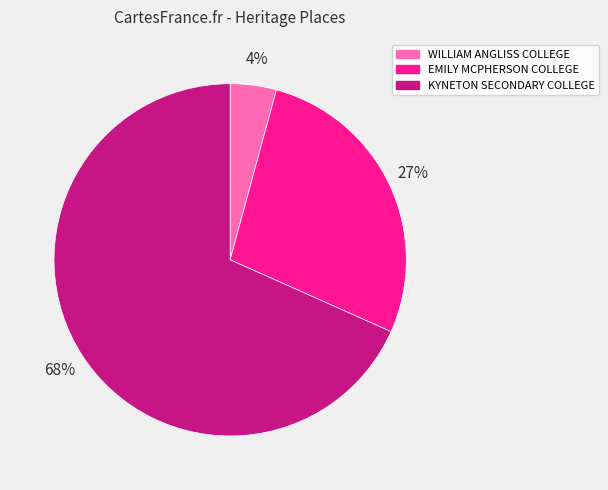

What is the ratio of the value at EMILY MCPHERSON COLLEGE to the value at KYNETON SECONDARY COLLEGE?

0.4